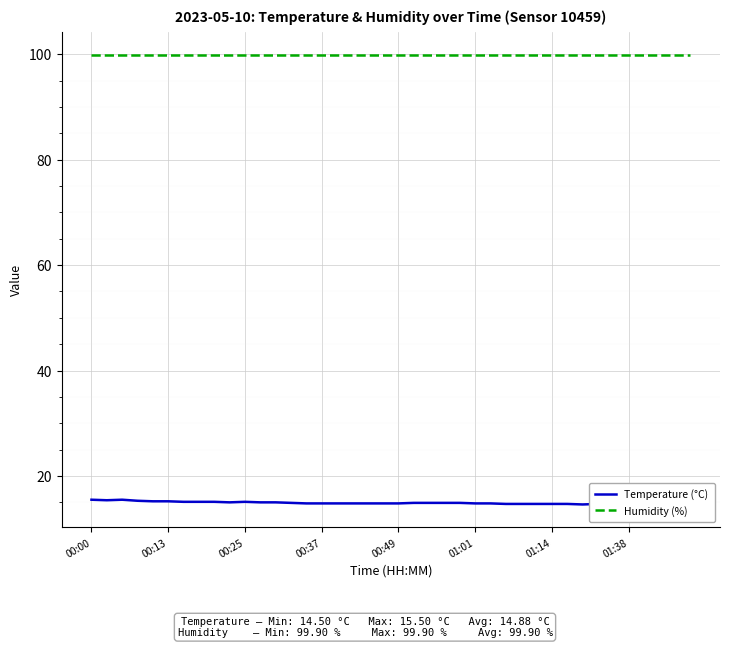

True or false: Temperature (°C) has more than 2 points higher than both neighbors.

True